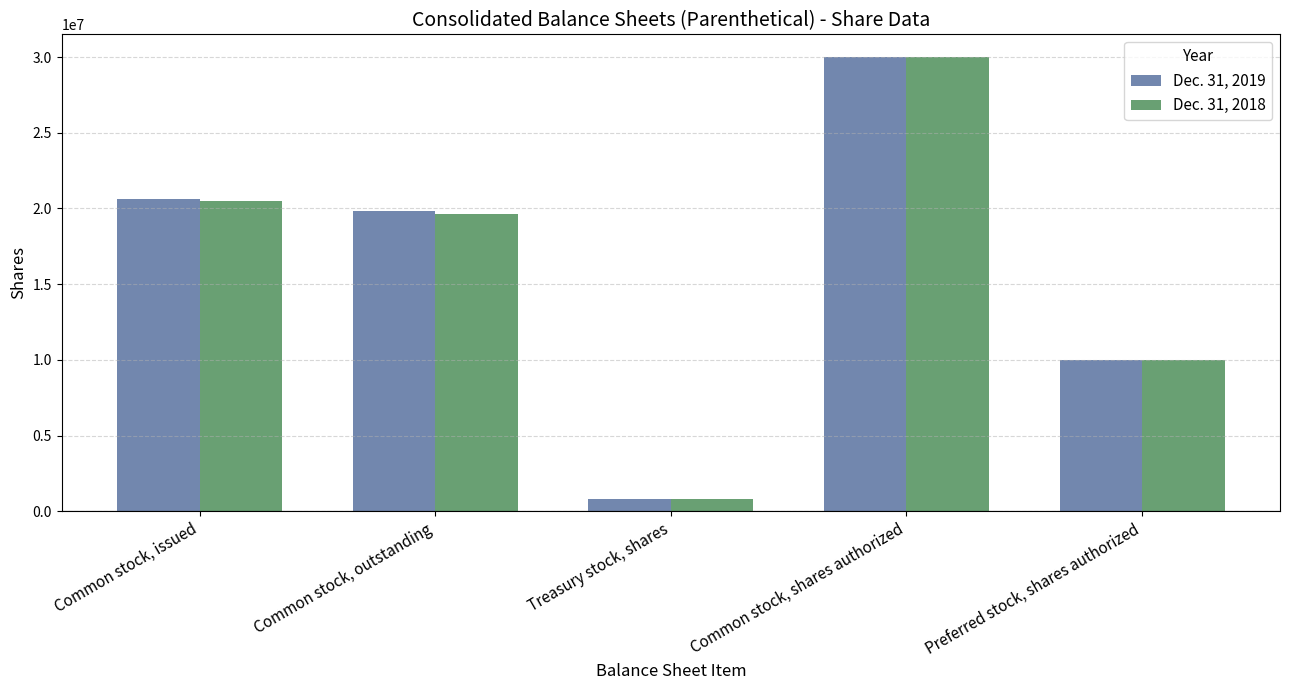

What is the total value across all series at Common stock, issued?

41117458